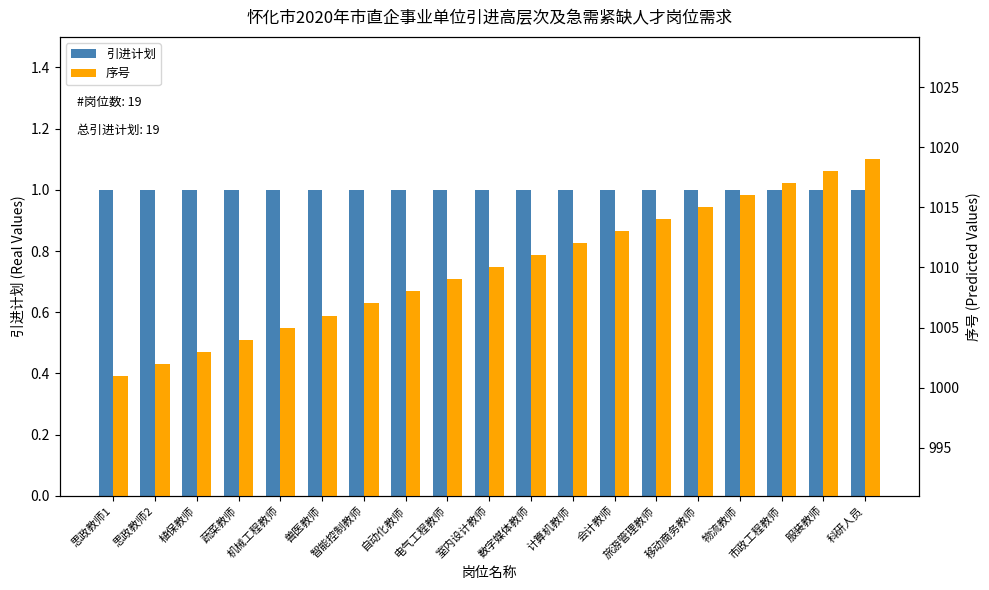

What value does the 引进计划 series have at 电气工程教师?

1